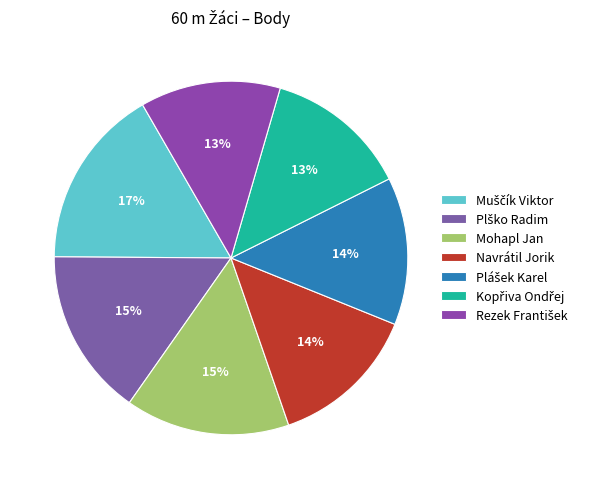

What is the change in value from Plško Radim to Mohapl Jan?

-12